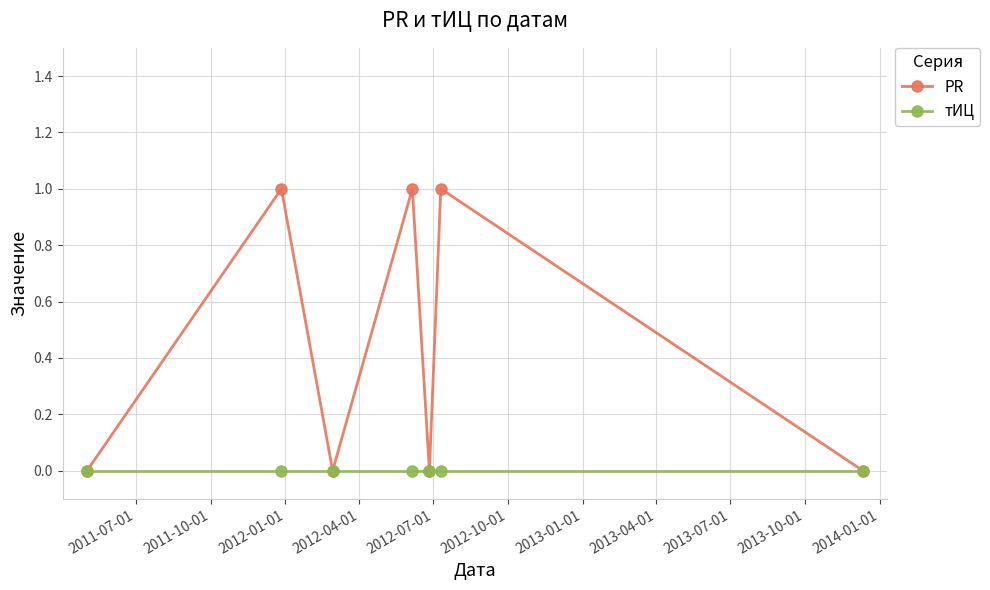

How many distinct data groups are displayed?

2